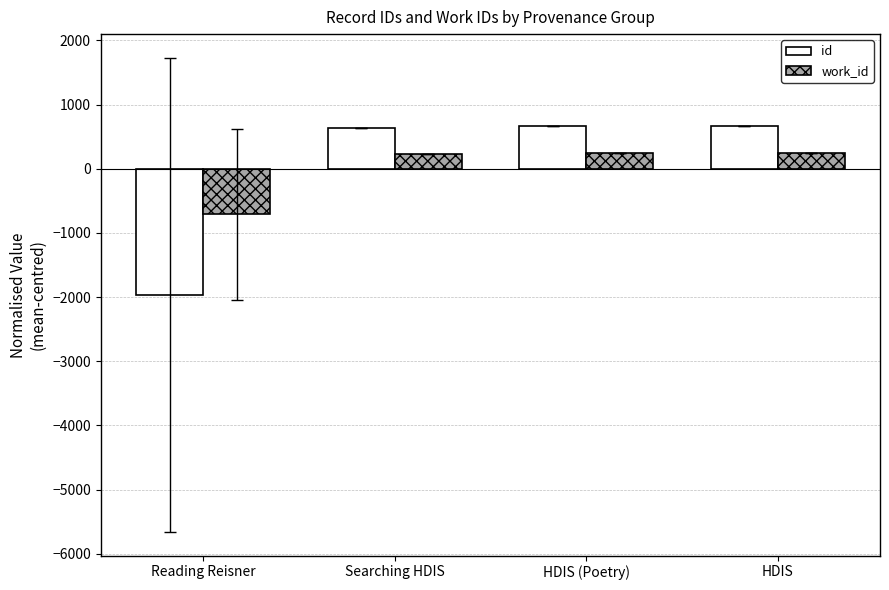

What is the label of the 3rd bar from the right?

Searching HDIS